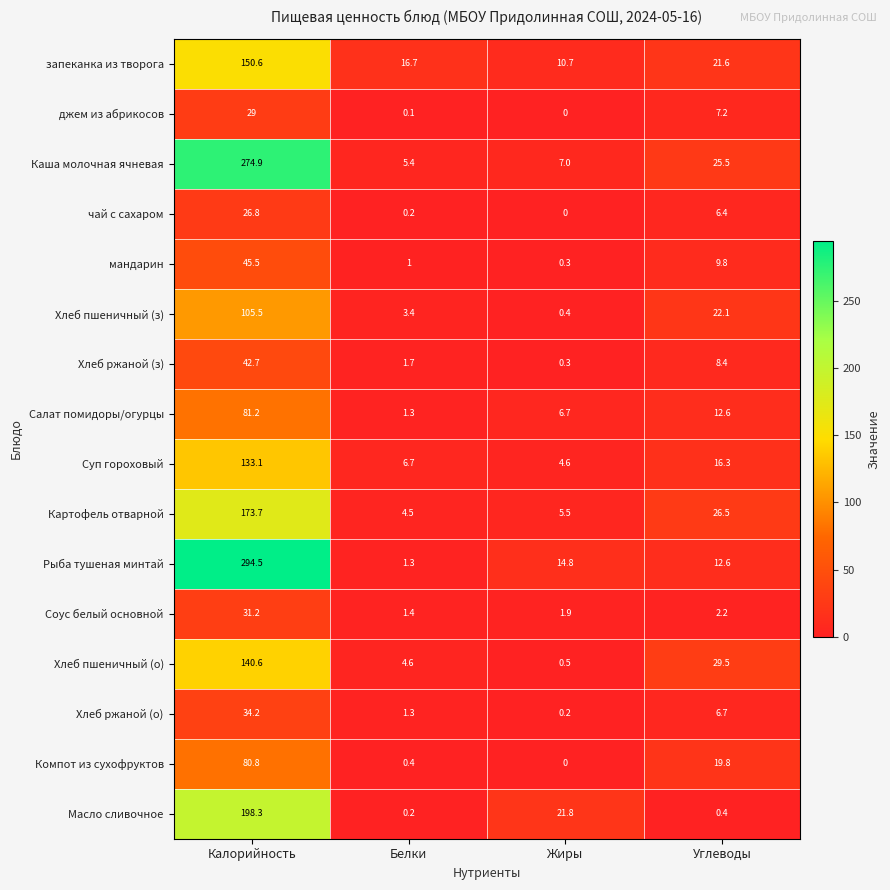

List the series in order of their peak value, highest first.

Рыба тушеная минтай, Каша молочная ячневая, Масло сливочное, Картофель отварной, запеканка из творога, Хлеб пшеничный (о), Суп гороховый, Хлеб пшеничный (з), Салат помидоры/огурцы, Компот из сухофруктов, мандарин, Хлеб ржаной (з), Хлеб ржаной (о), Соус белый основной, джем из абрикосов, чай с сахаром